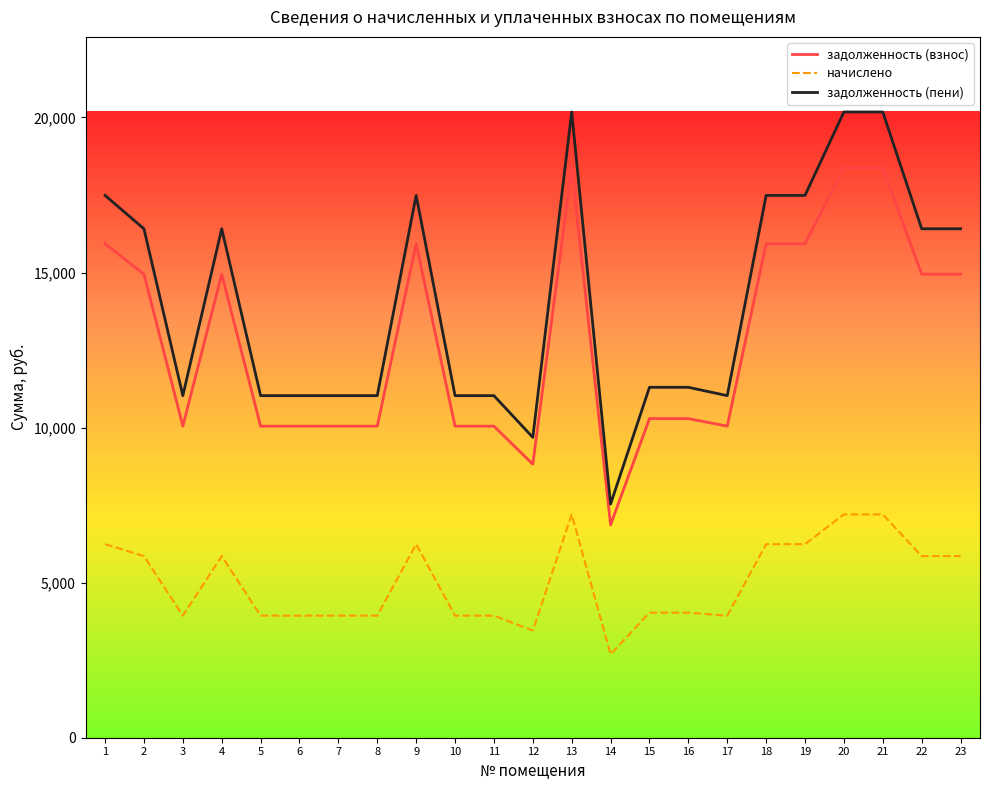

Rank the series at 23 from highest to lowest value.

задолженность (пени), задолженность (взнос), начислено